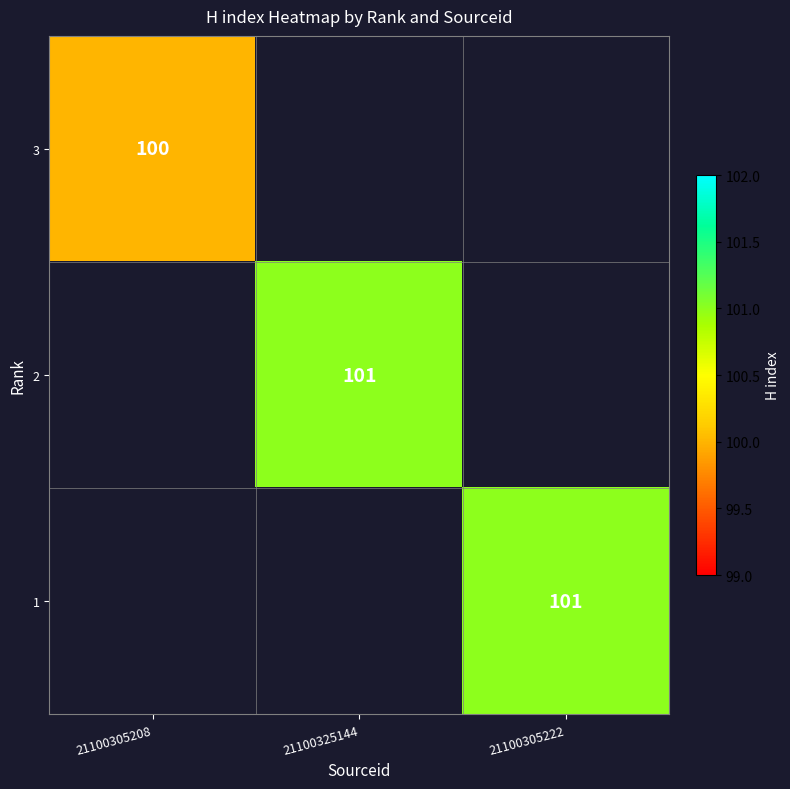

Is it true that 1 equals 22 at 21100305222?

False